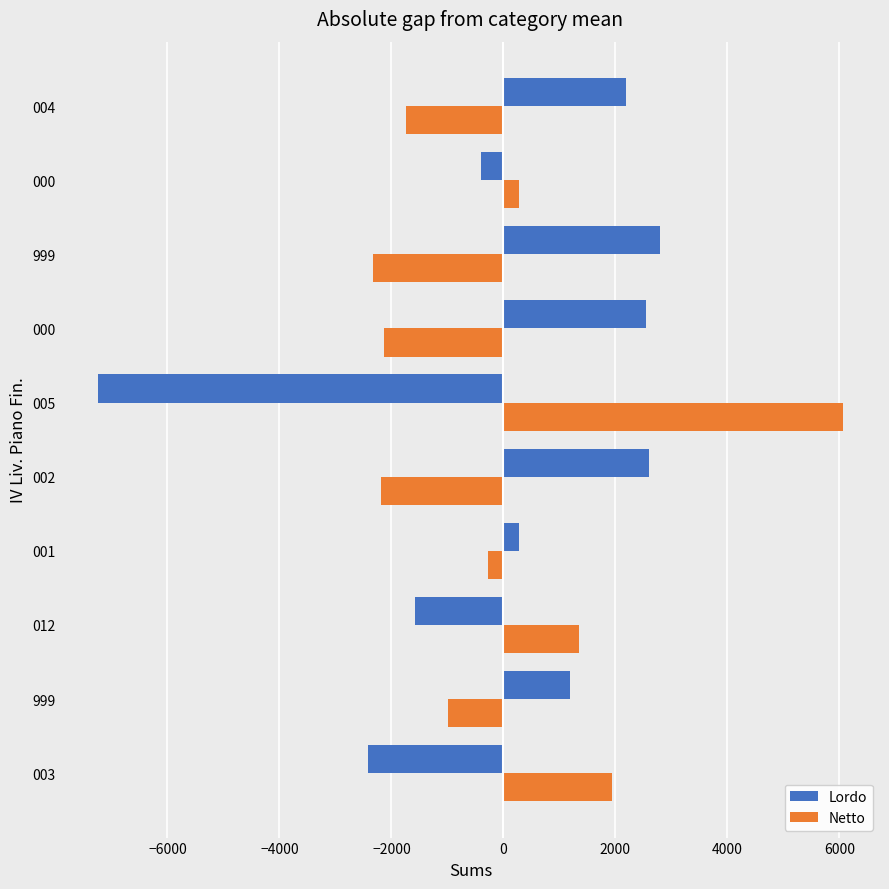

What are all the series names shown in the legend?

Lordo, Netto